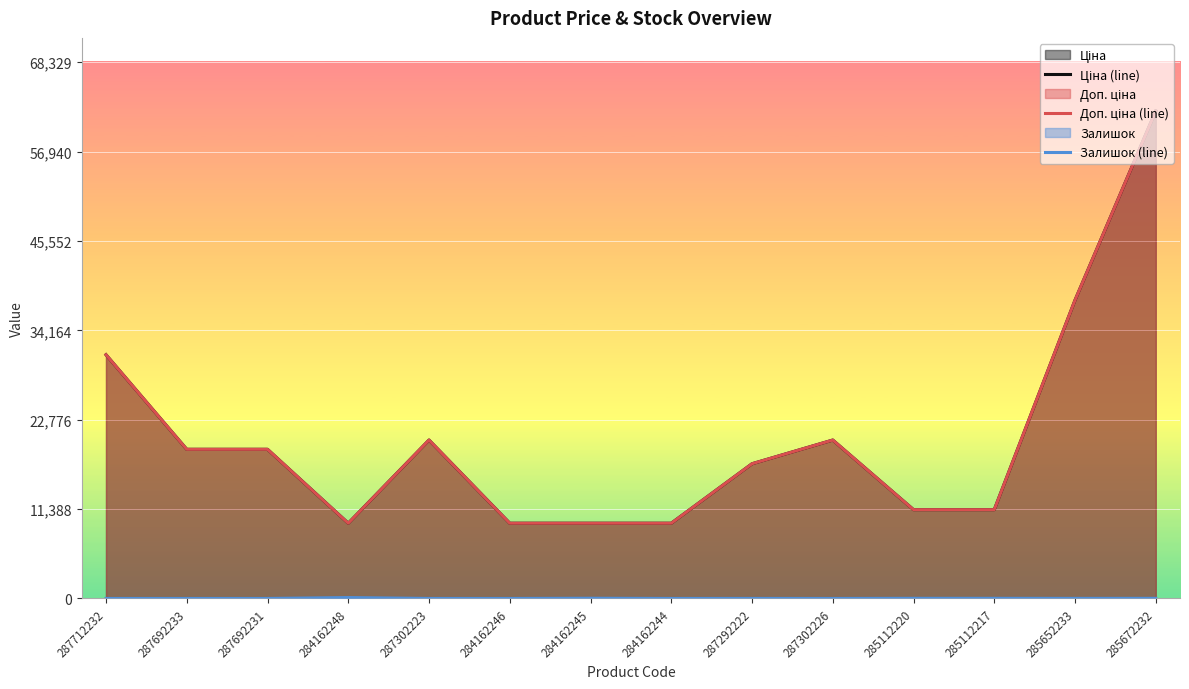

True or false: Доп. ціна (line) and Ціна (line) intersect in this chart.

False